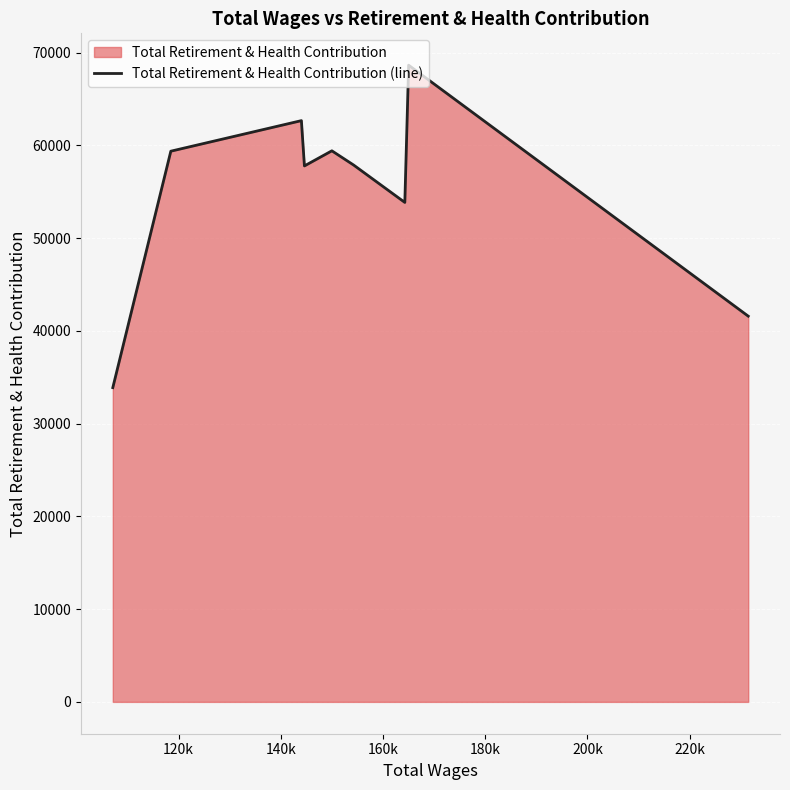

Does the chart display data point markers on the line(s)?

No